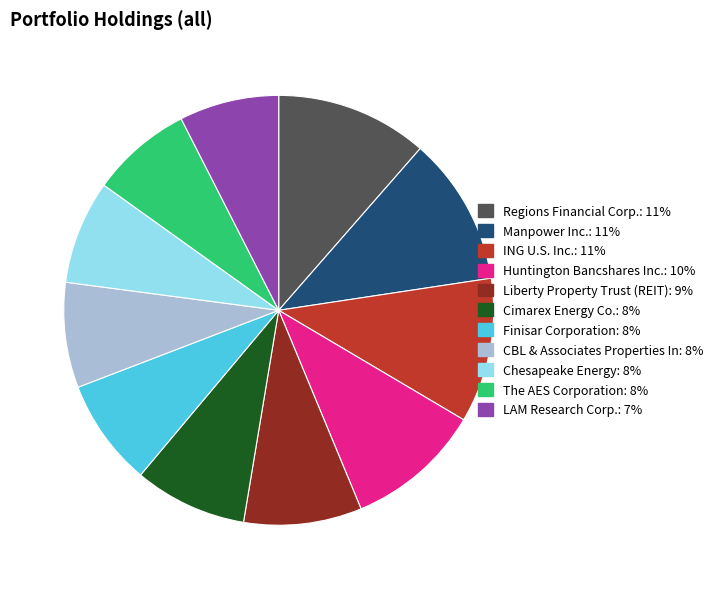

How many segments does this pie chart have?

11